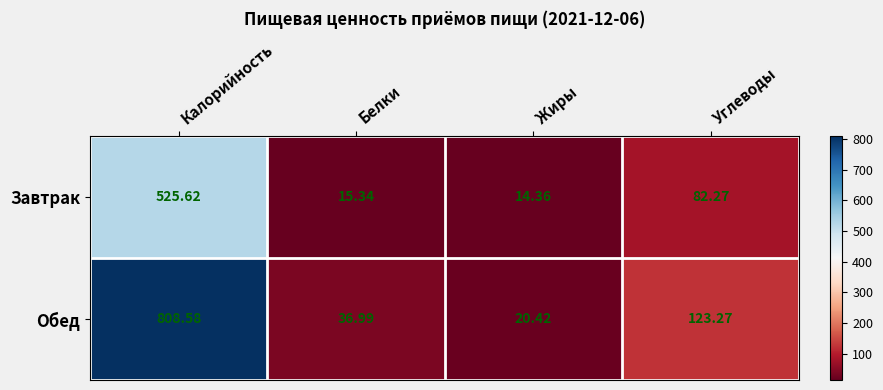

At which category does the chart reach its minimum across all series?

Жиры